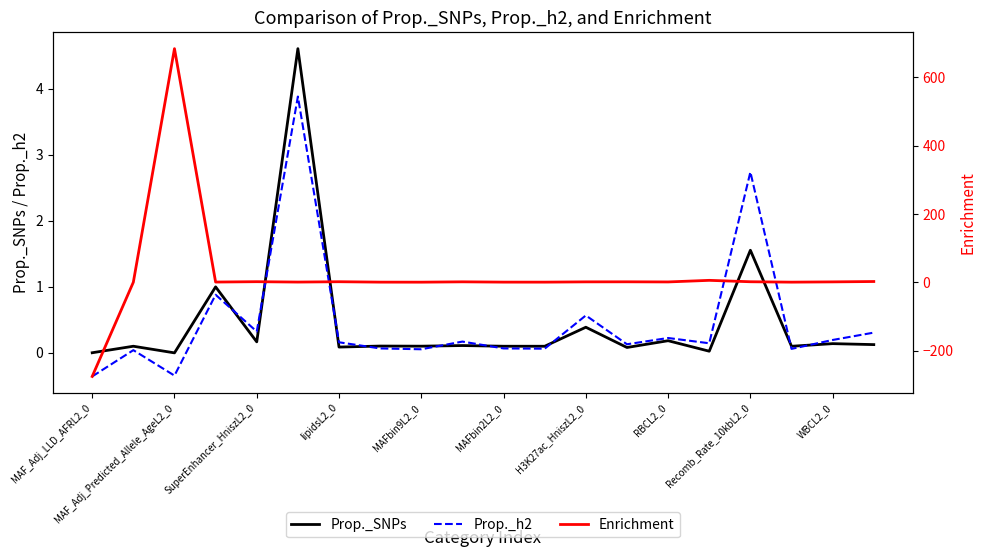

The Prop._h2 series shows 4.6 at Recomb_Rate_10kbL2_0. True or false?

False